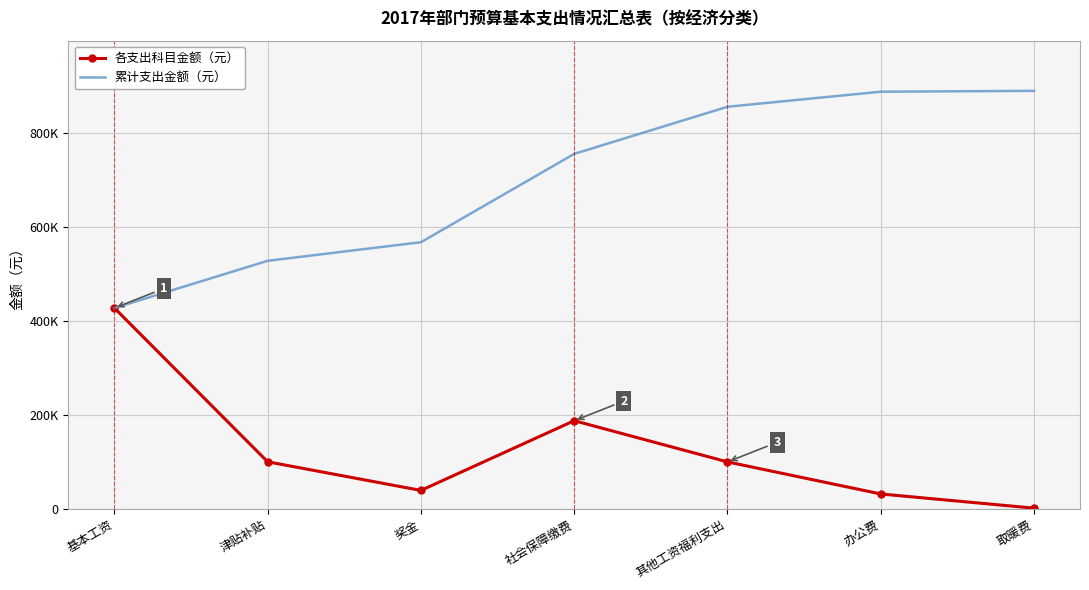

Is it true that 累计支出金额（元） equals 888881.2 at 取暖费?

True